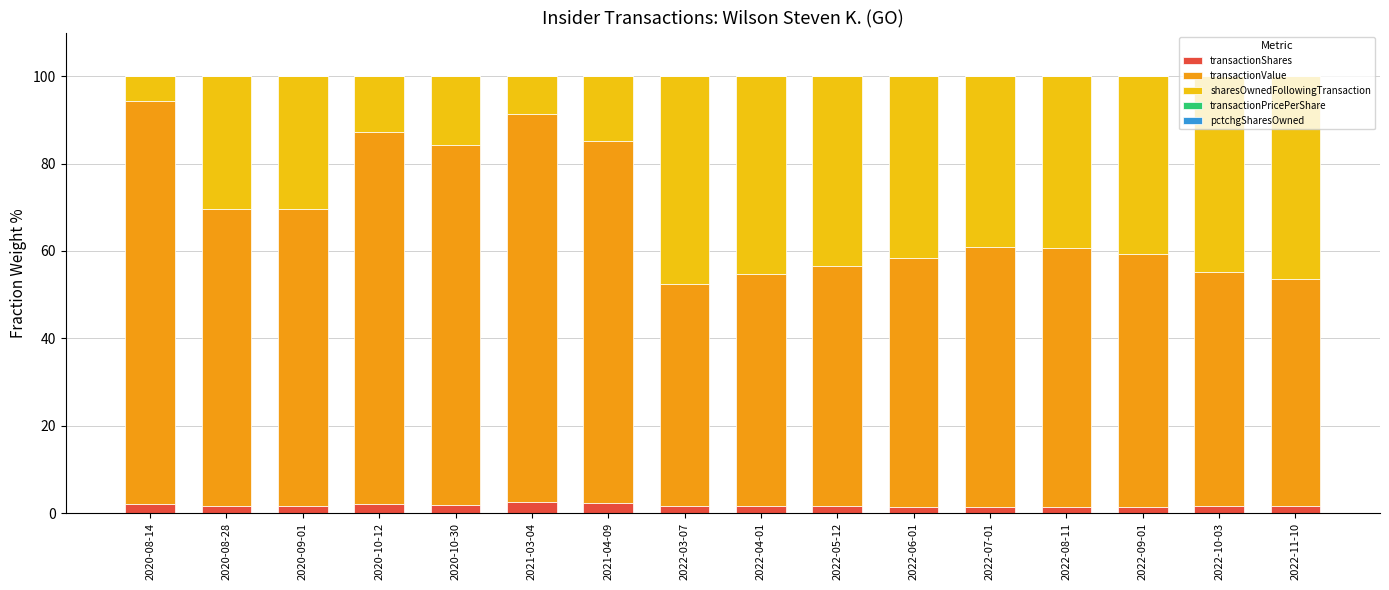

What is the maximum value for transactionShares?

2.5